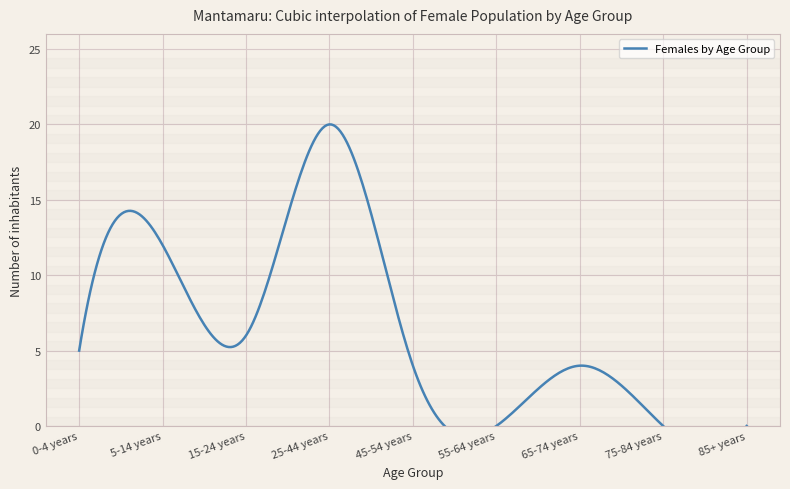

Does the chart display data point markers on the line(s)?

No